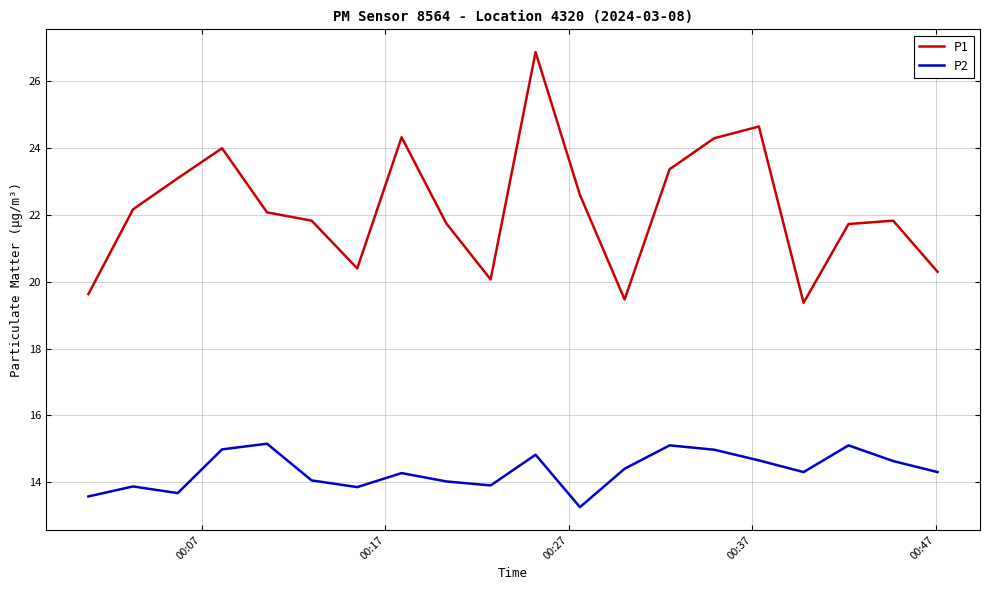

How many values in the P1 series exceed 22?

10